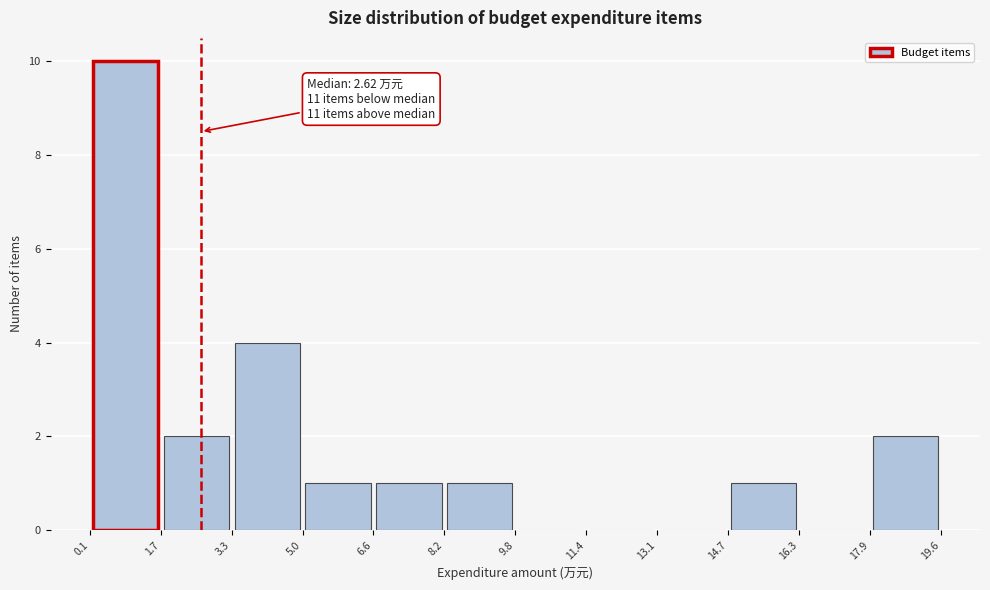

Over which range of the x-axis is the bar tallest?

0.1 to 1.7